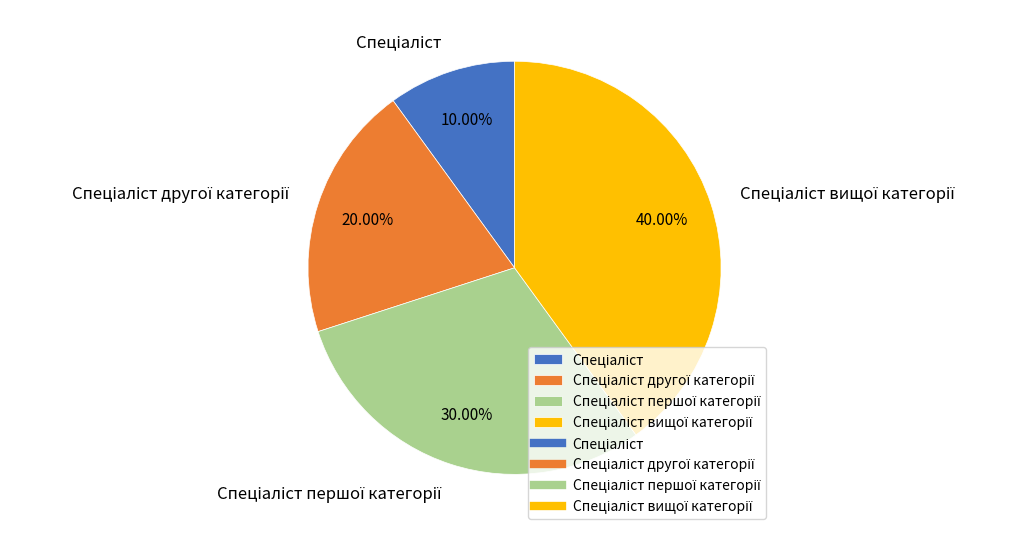

To the nearest percent, what is the difference between the largest and smallest slice percentages?

30%